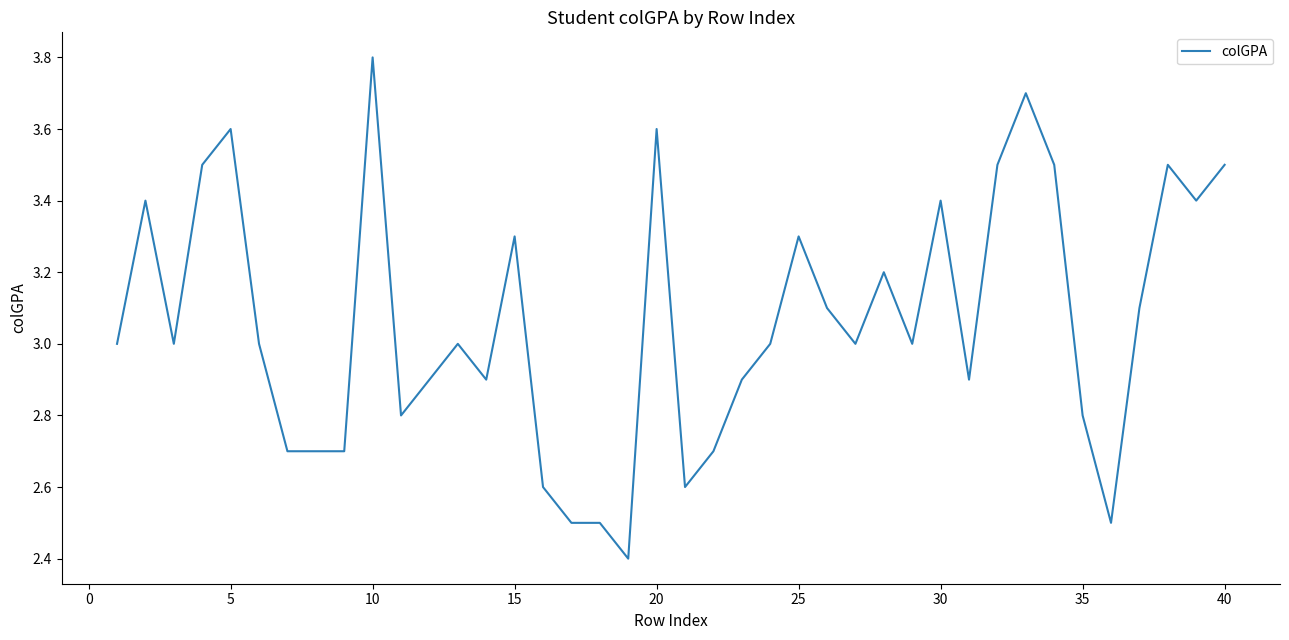

What is the greatest value displayed?

3.8